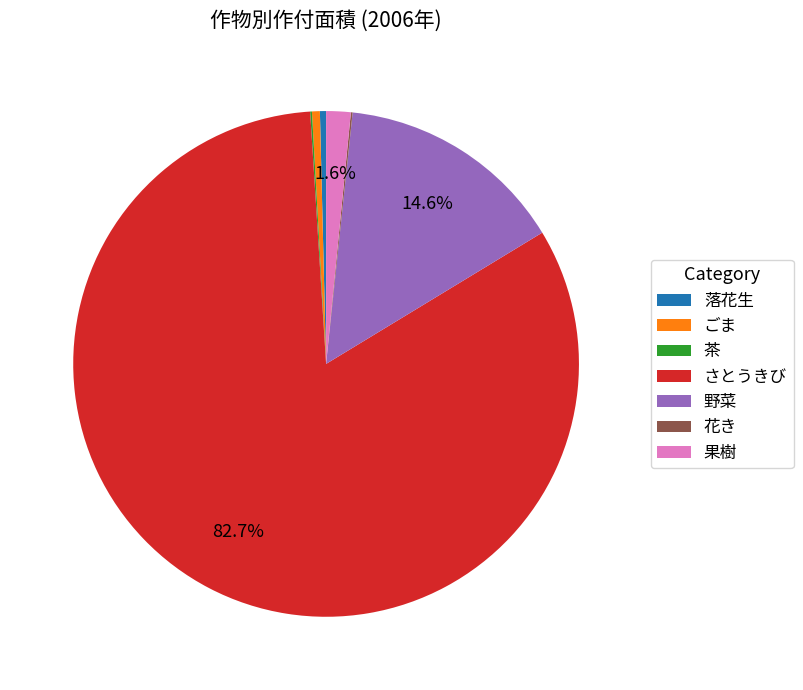

Which category has the biggest portion of the pie?

さとうきび